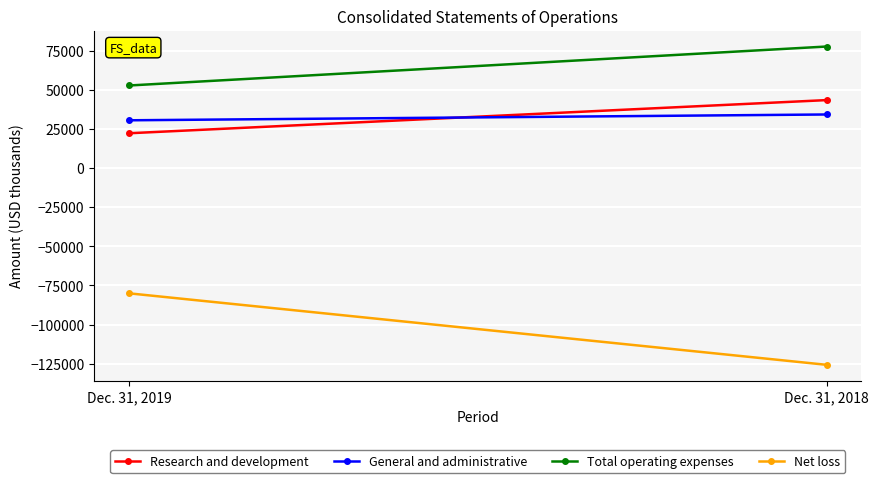

How many Research and development values are between 22230 and 43415?

2